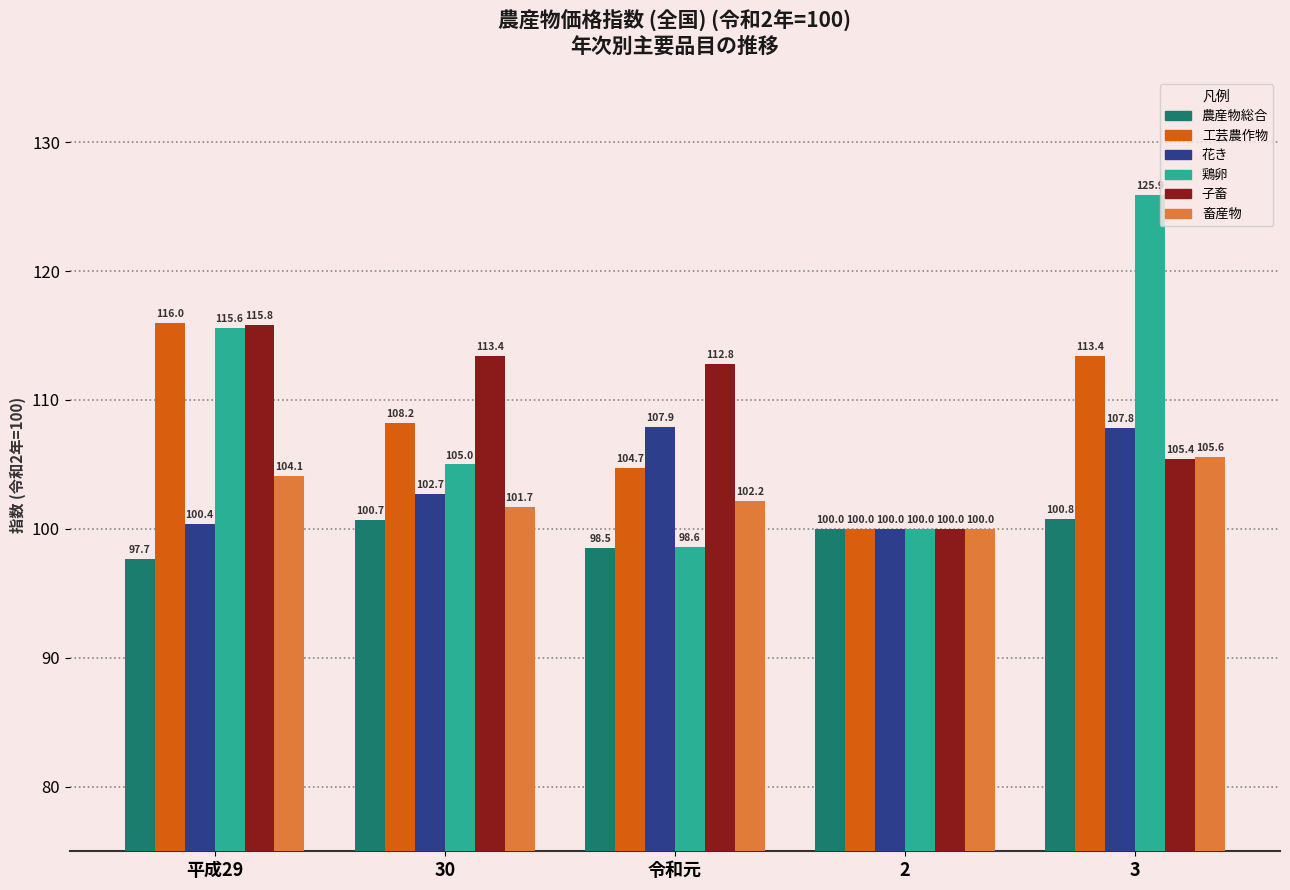

Reading right to left, transcribe all the data shown in this chart.

農産物総合: 100.8	100.0	98.5	100.7	97.7
工芸農作物: 113.4	100.0	104.7	108.2	116.0
花き: 107.8	100.0	107.9	102.7	100.4
鶏卵: 125.9	100.0	98.6	105.0	115.6
子畜: 105.4	100.0	112.8	113.4	115.8
畜産物: 105.6	100.0	102.2	101.7	104.1